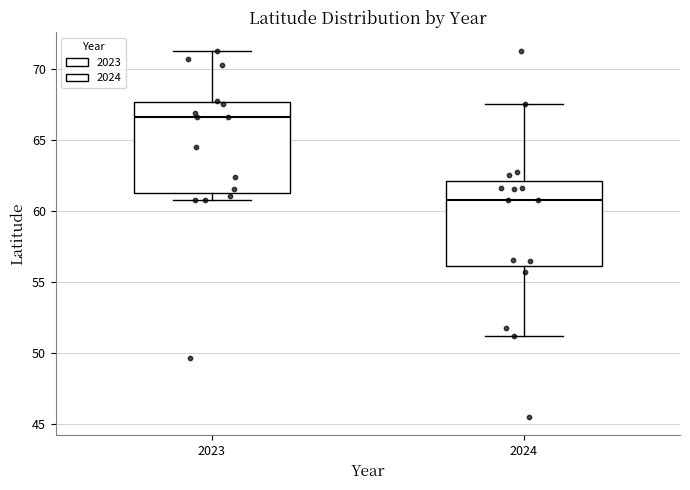

Which box's median line is the lowest?

2024